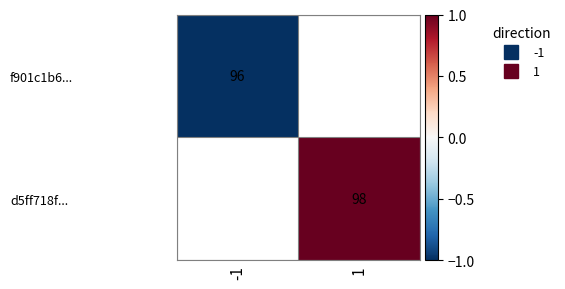

List the labels in order of f901c1b6... value, smallest first.

-1, 1